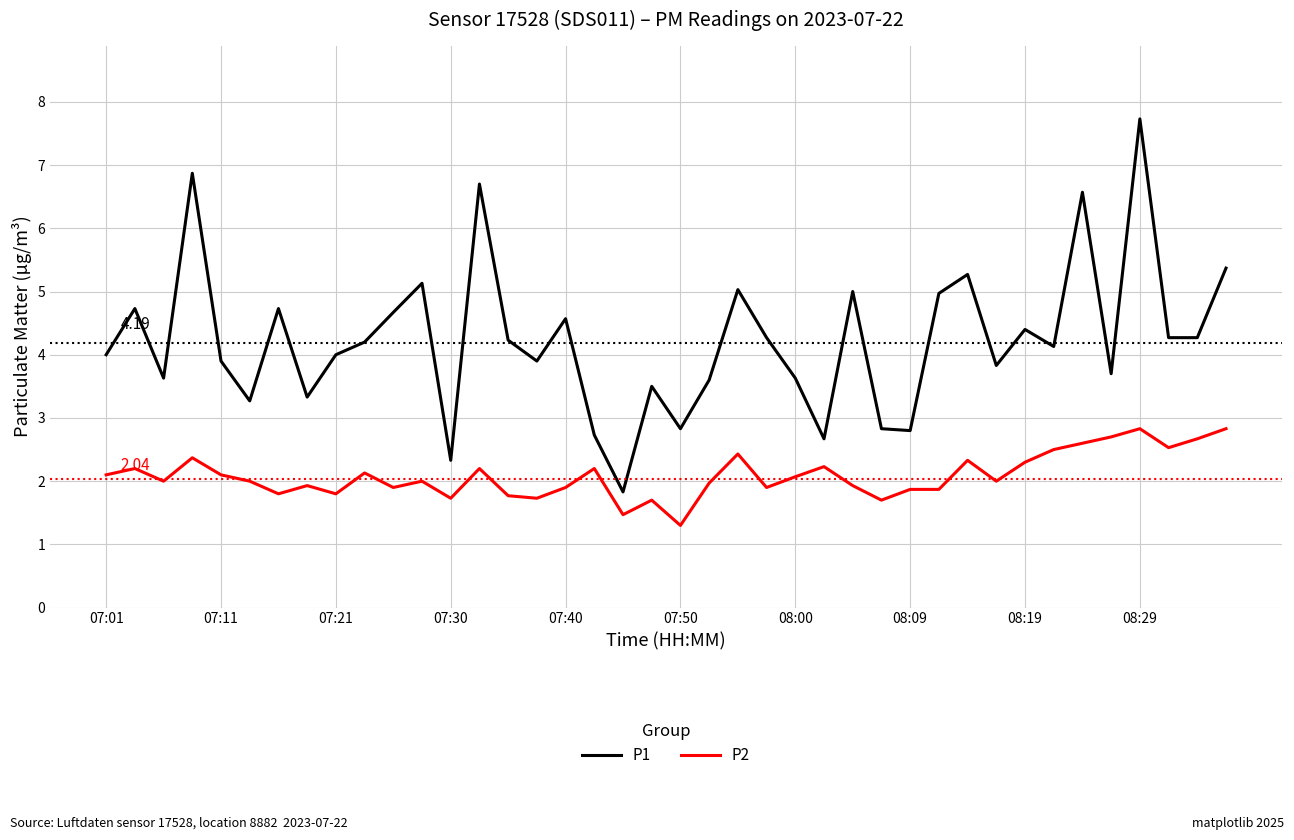

What is the difference between the maximum and minimum values in the P1 series?

5.9